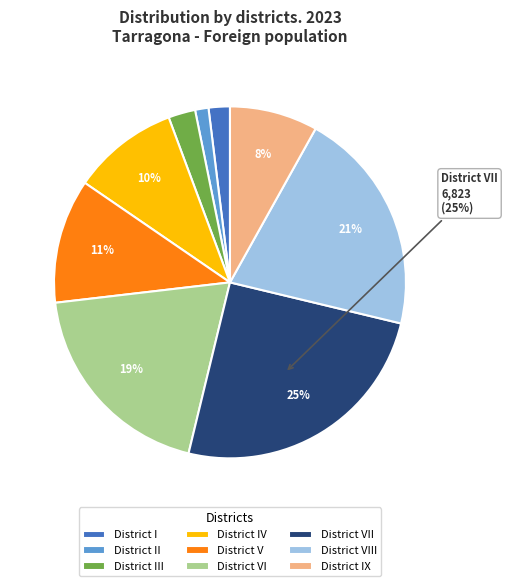

Is the sum of District III and District VI greater than half?

No